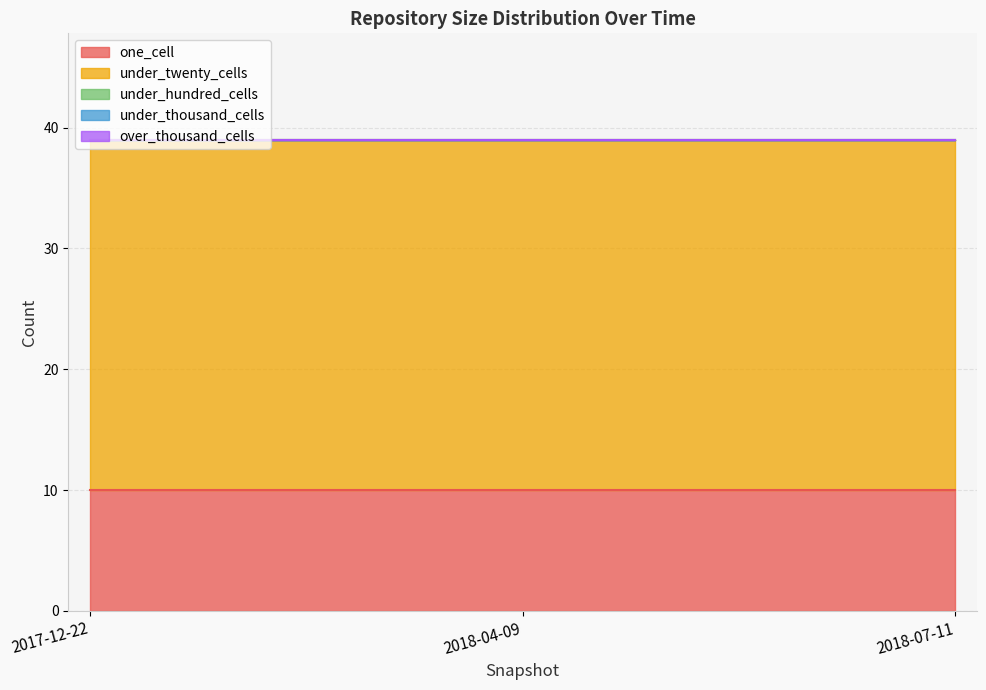

At how many categories does at least one series exceed 23?

3